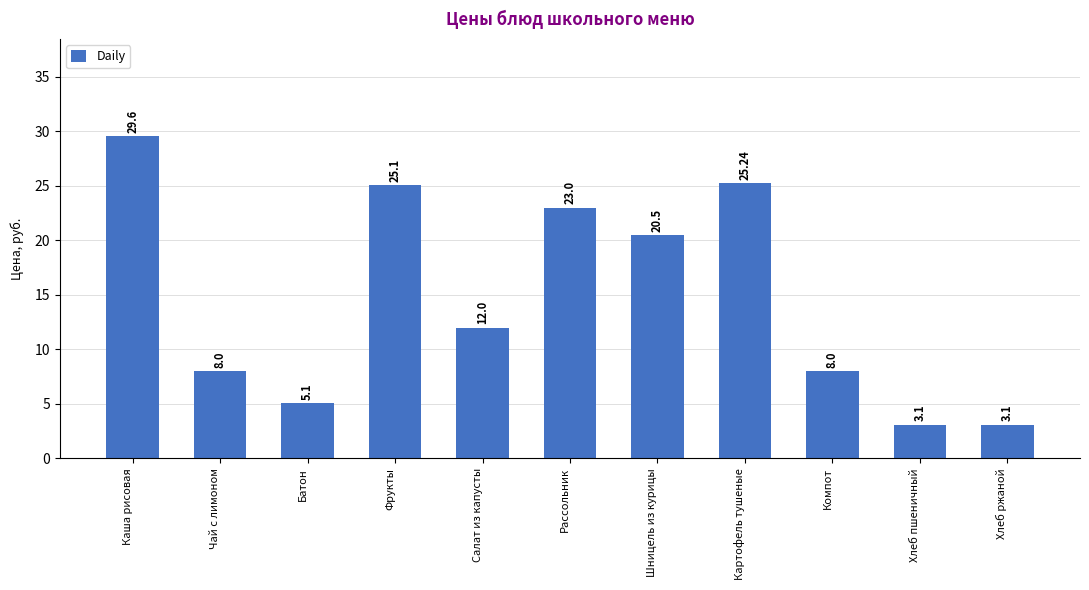

Where is the data nearest to the value 16?

Салат из капусты